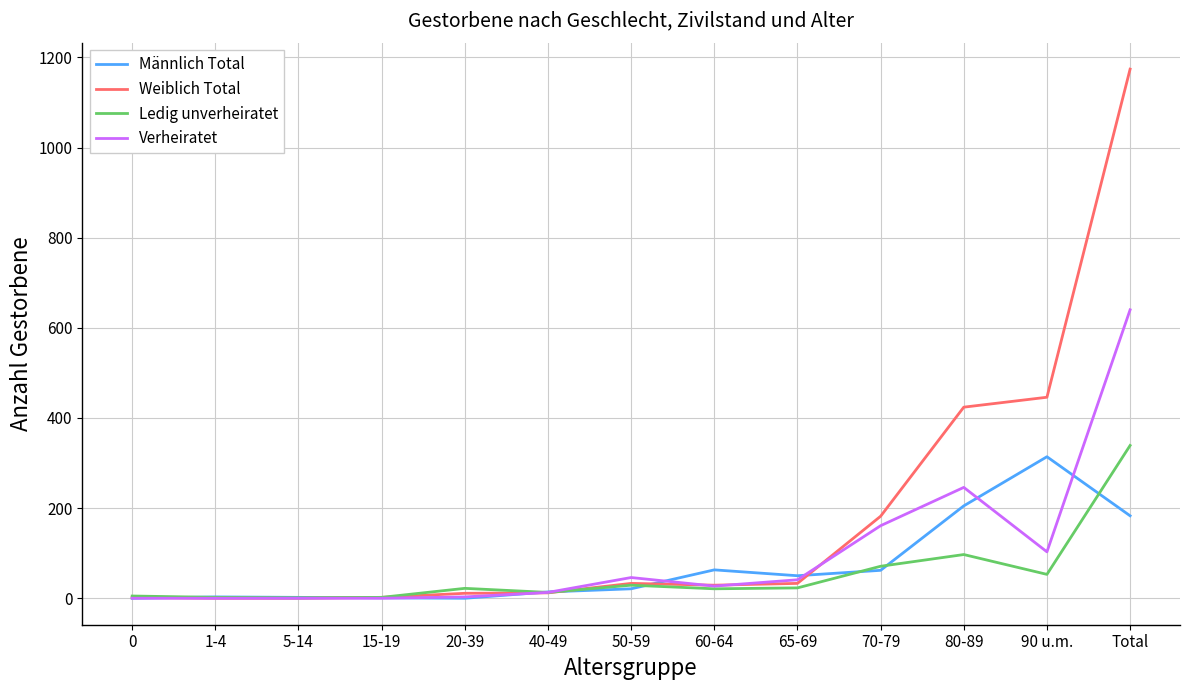

At which category is the sum across all series the highest?

Total